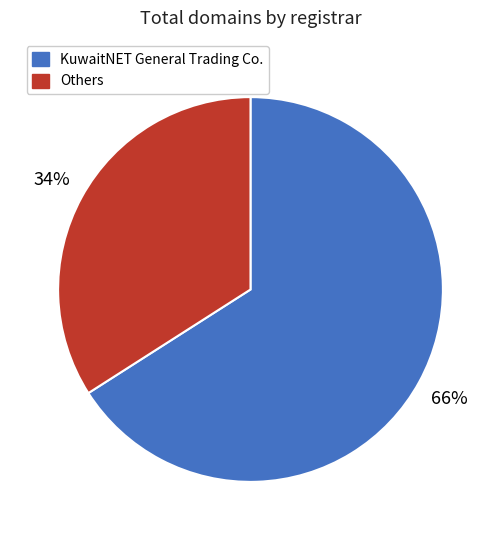

Combined, do Others and KuwaitNET General Trading Co. account for over 50%?

Yes